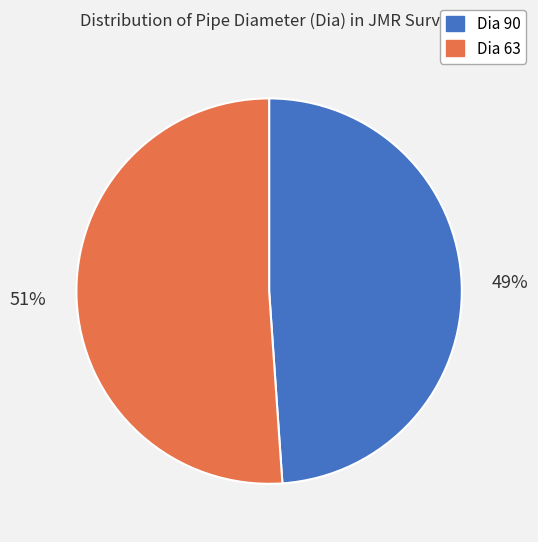

What percentage is the Dia 90 slice, to the nearest percent?

49%